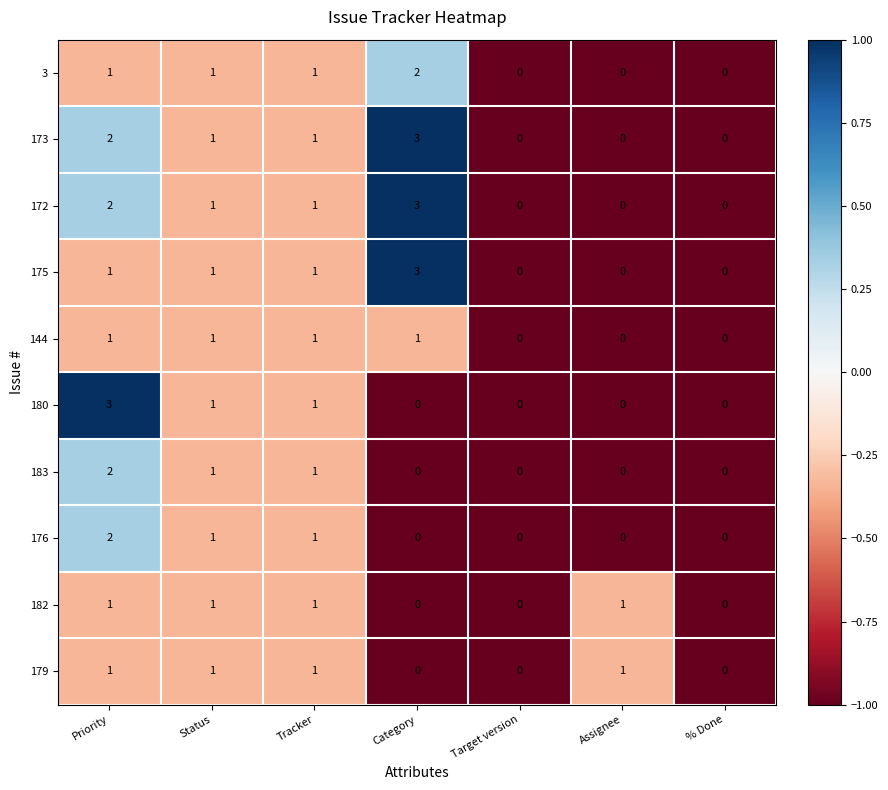

Which series changed the most between Priority and Status?

180